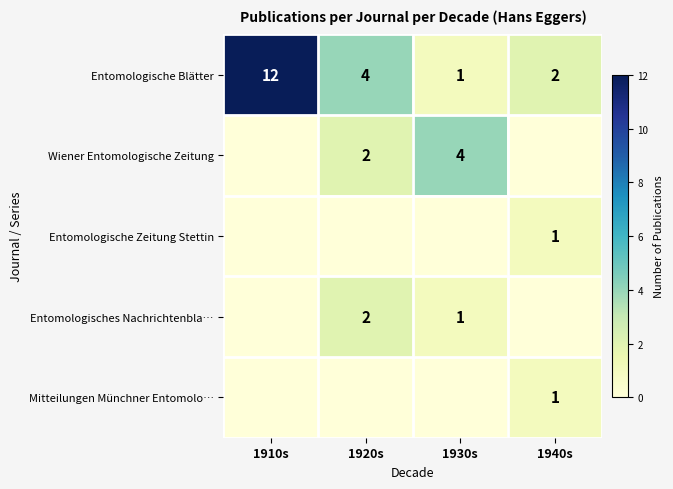

The value of Entomologische Blätter at 1910s is 3. True or false?

False